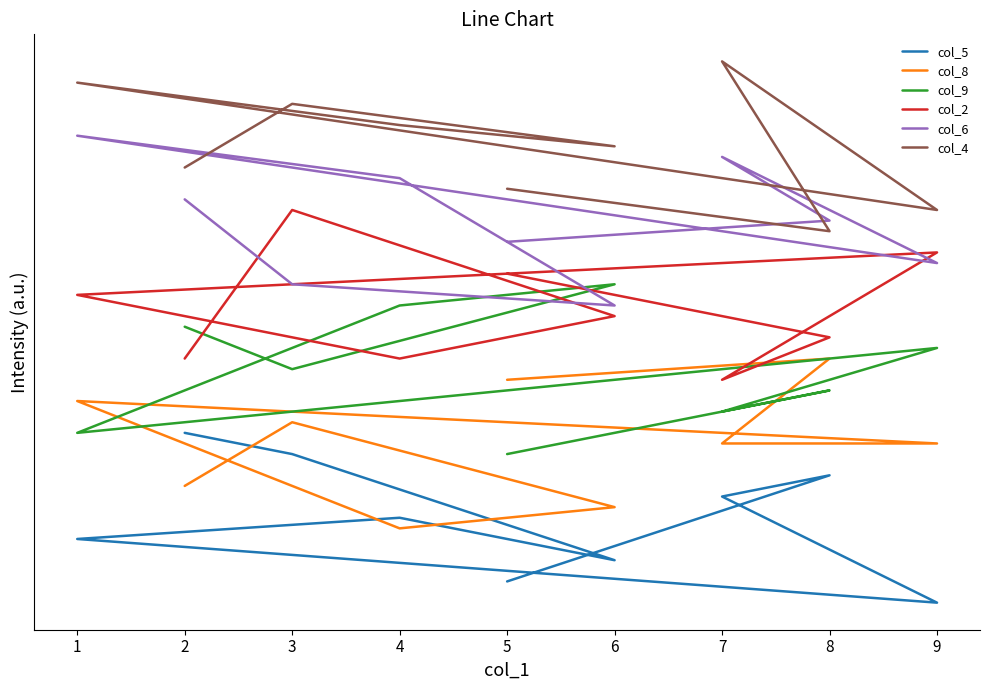

How many data points does each series have?

9